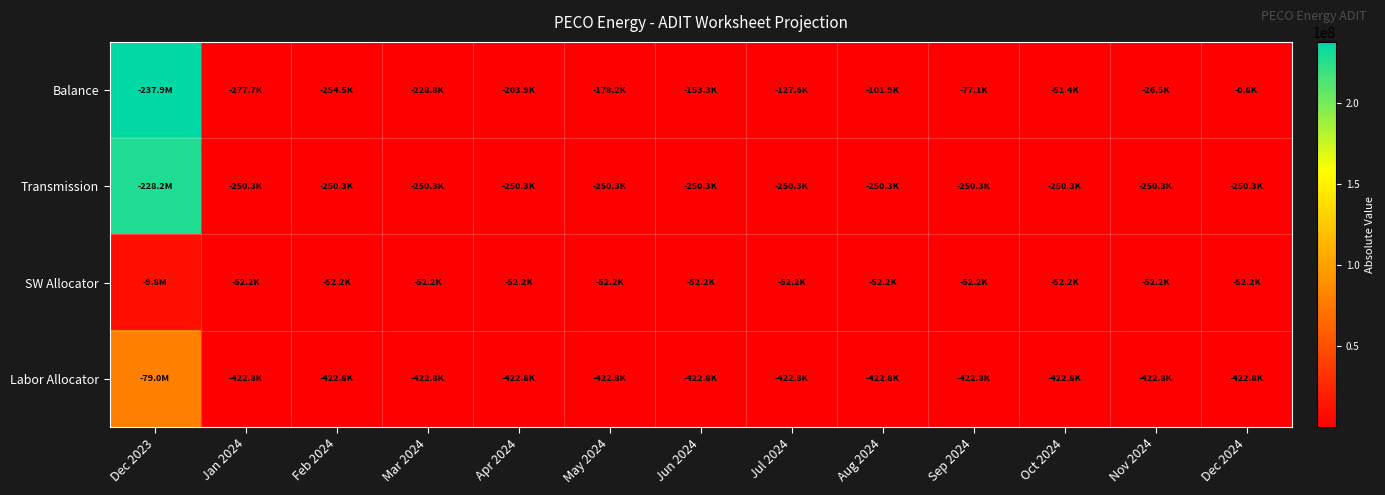

What is the total value across all series at Aug 2024?

827315.6